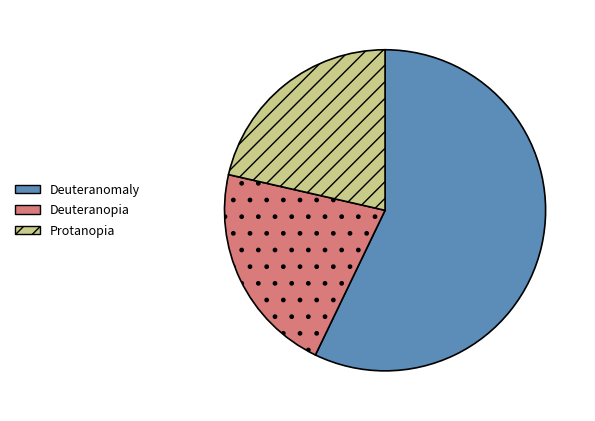

How many segments does this pie chart have?

3